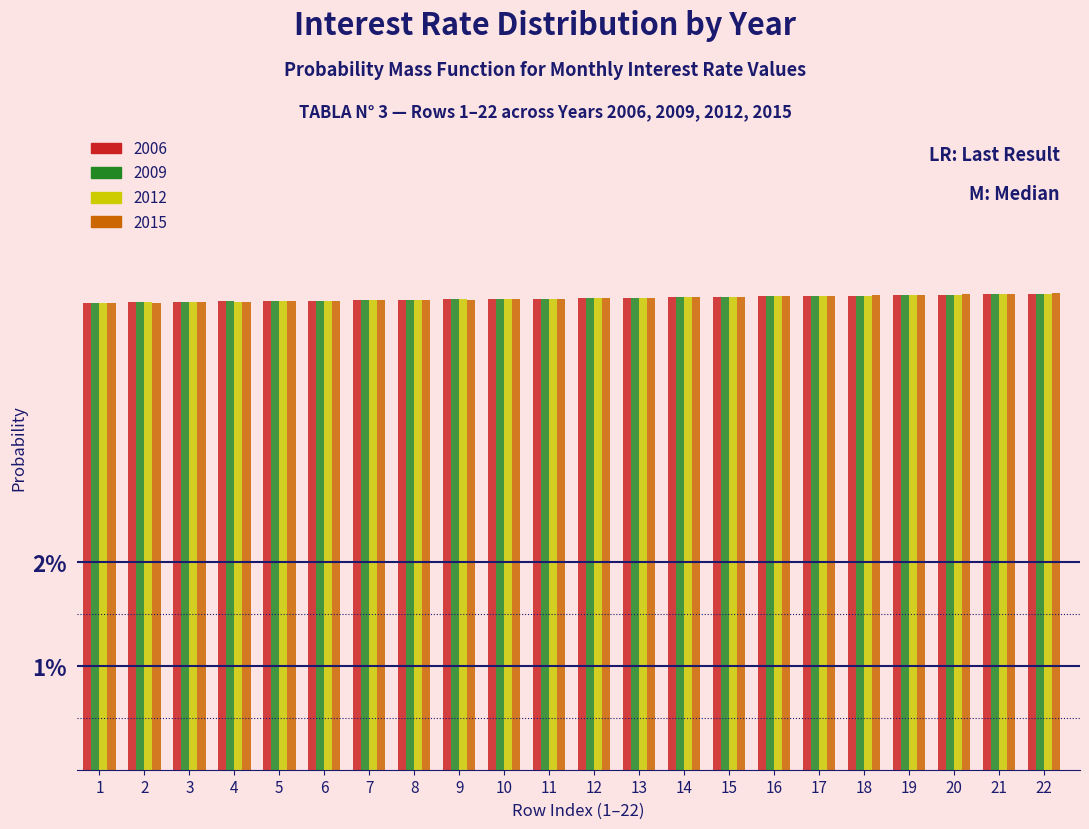

What are all the series names shown in the legend?

2006, 2009, 2012, 2015